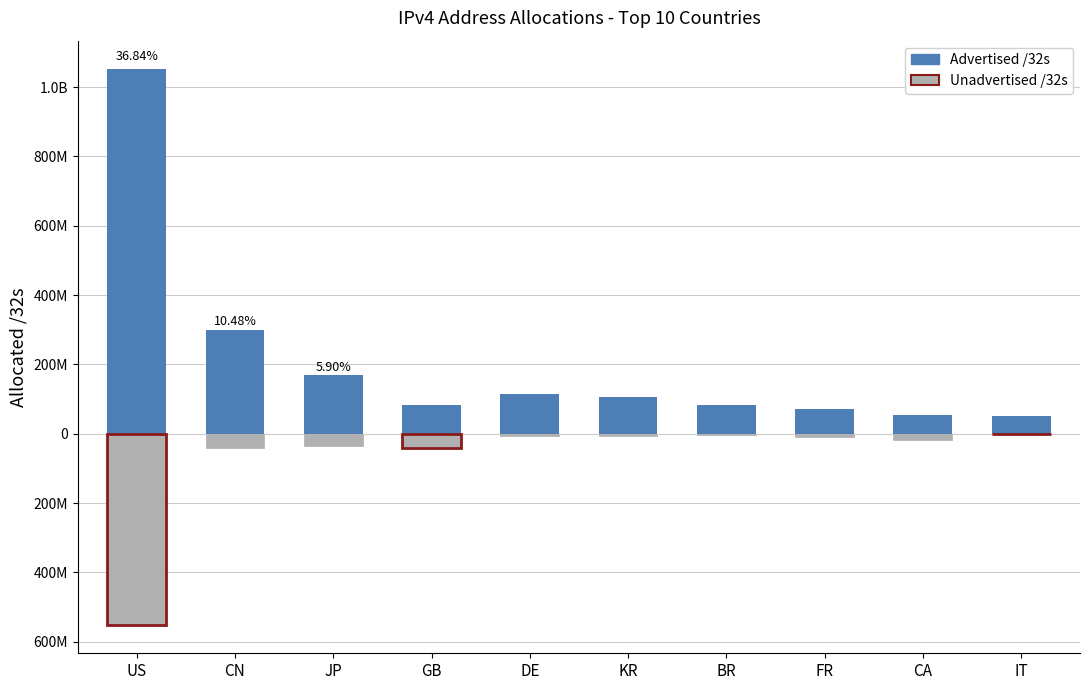

What value does the Unadvertised /32s series have at BR, to the nearest 50?

2251800